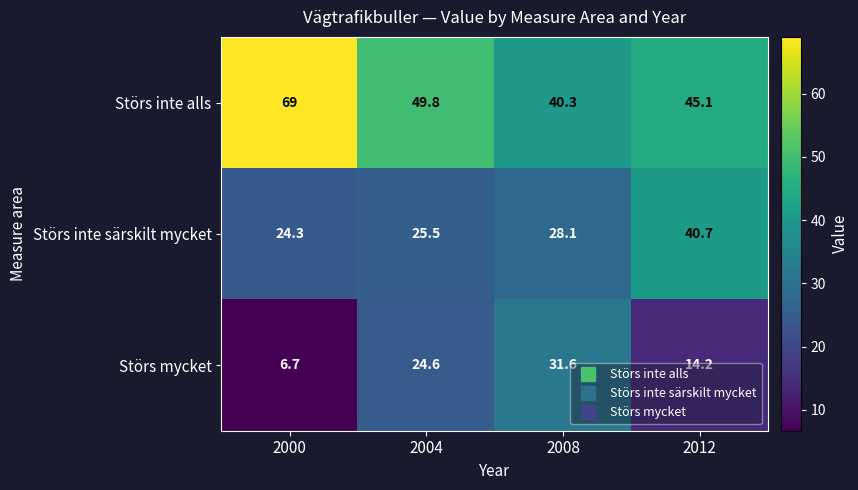

Which category has the lowest value across all series?

2000